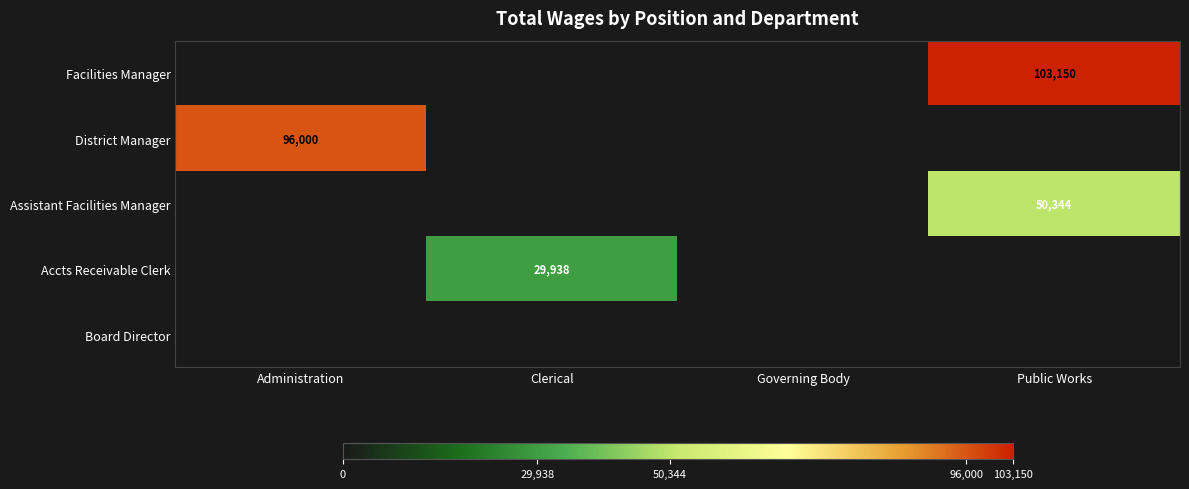

At which category is the sum across all series the highest?

Public Works